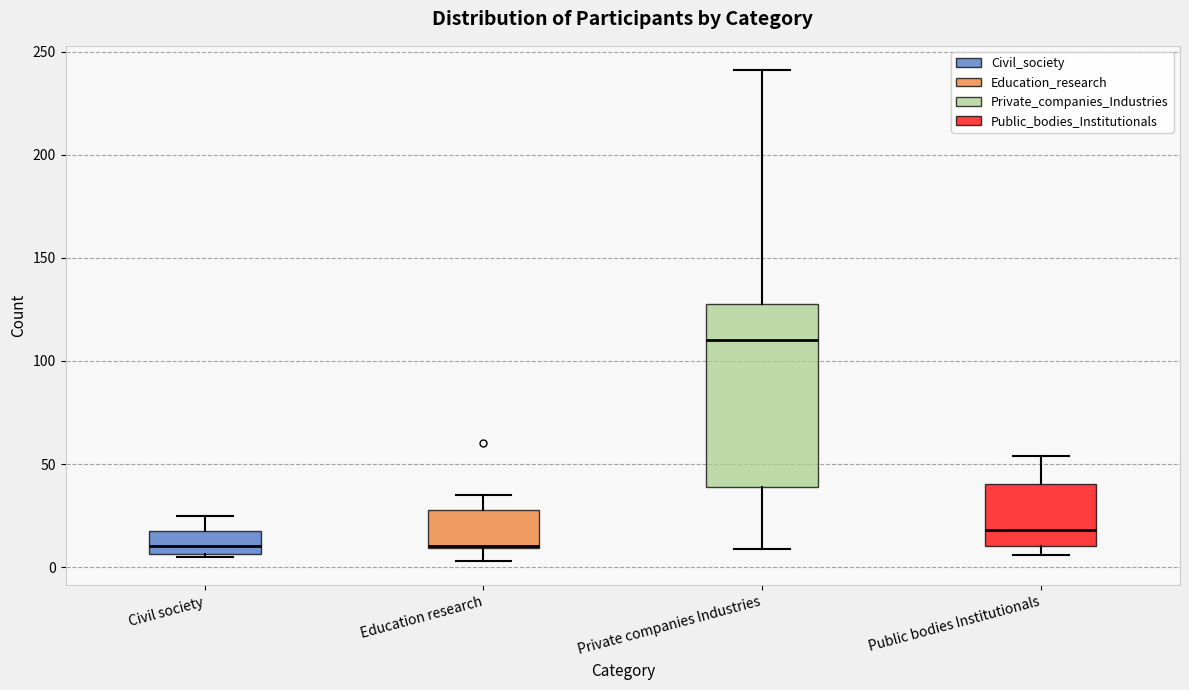

Comparing the boxes themselves (not the whiskers), which one is the tallest?

Private companies Industries